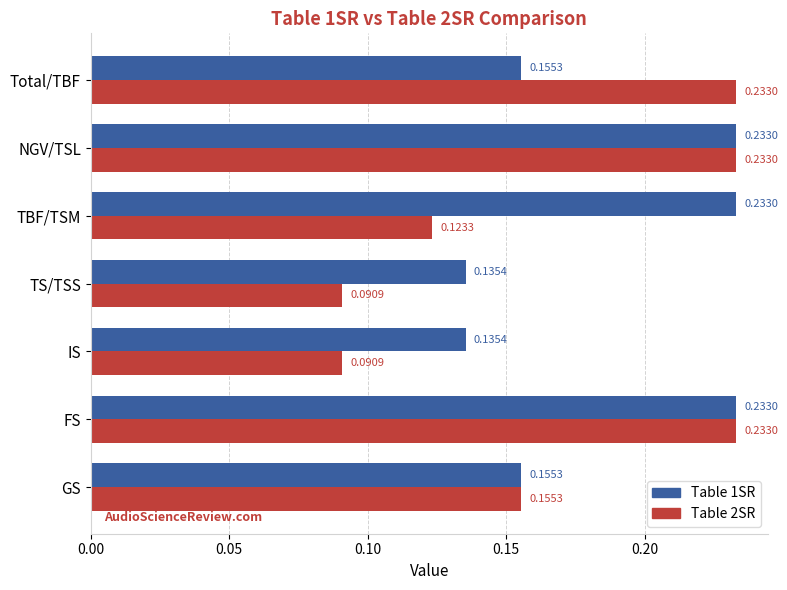

What is the sum of all Table 1SR values?

1.3